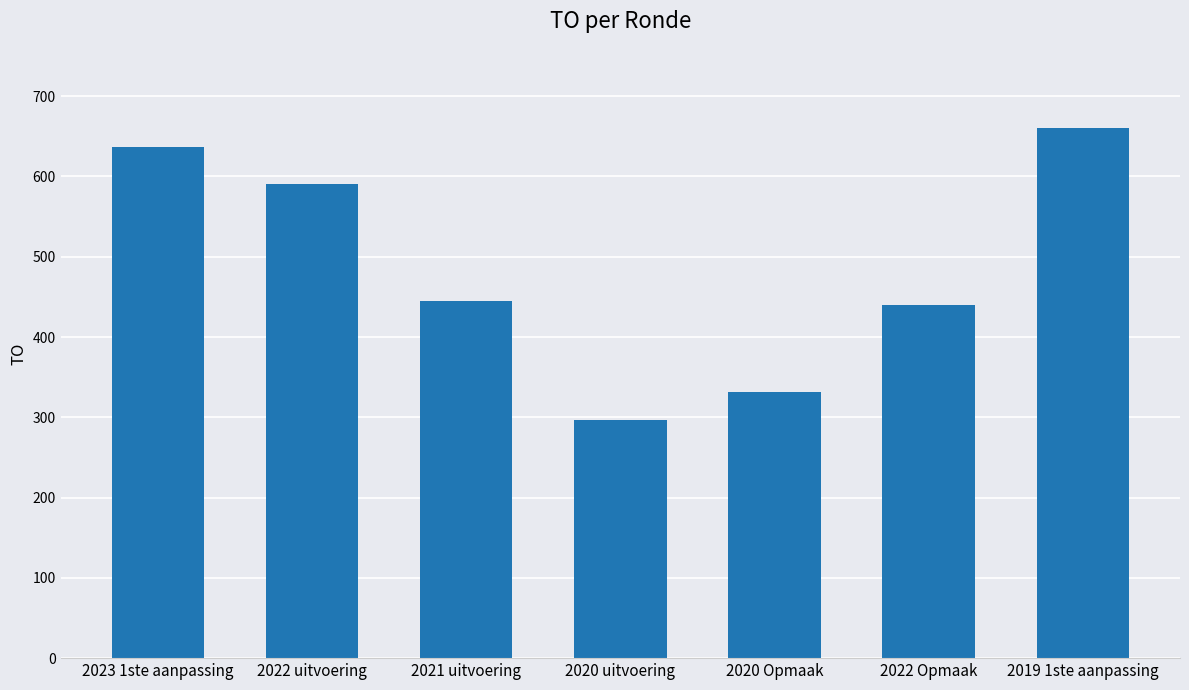

Does the chart contain stacked bars?

No